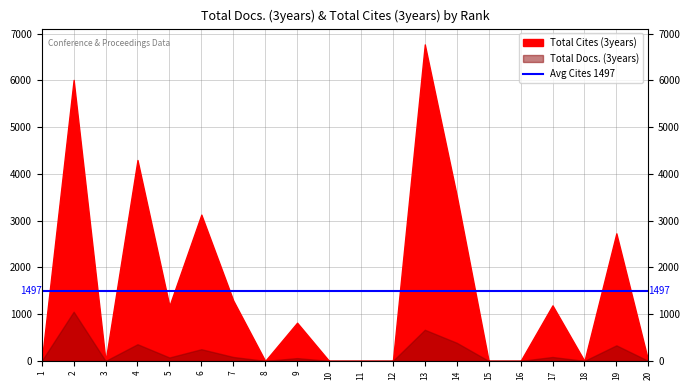

Which series has the largest range (max minus min)?

Total Cites (3years)